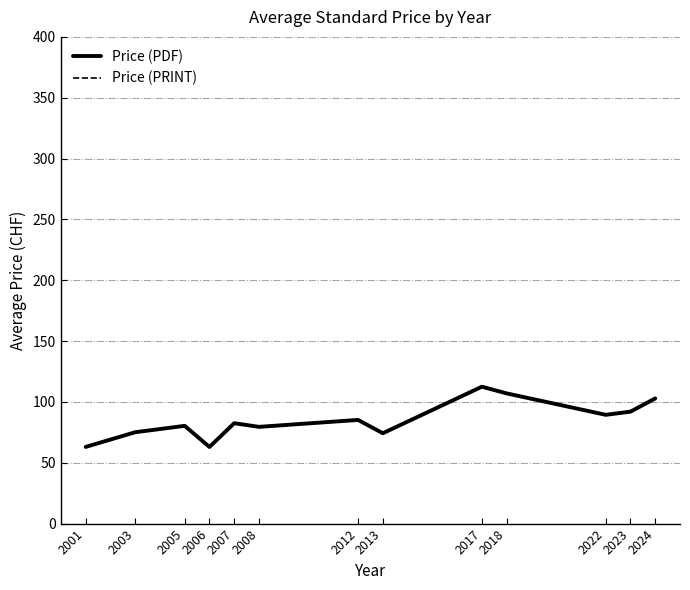

In Price (PRINT), how many points are higher than both neighbors (excluding endpoints)?

4